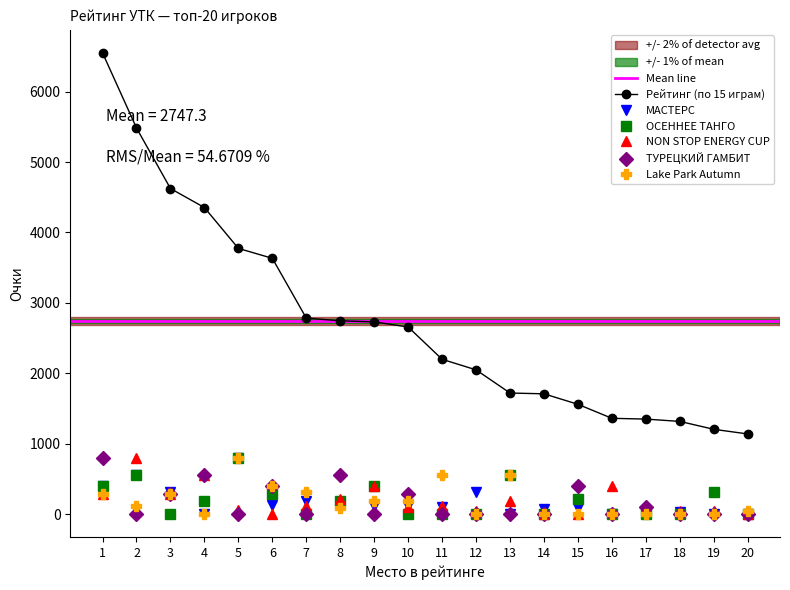

At which category does Lake Park Autumn reach its first local peak?

3